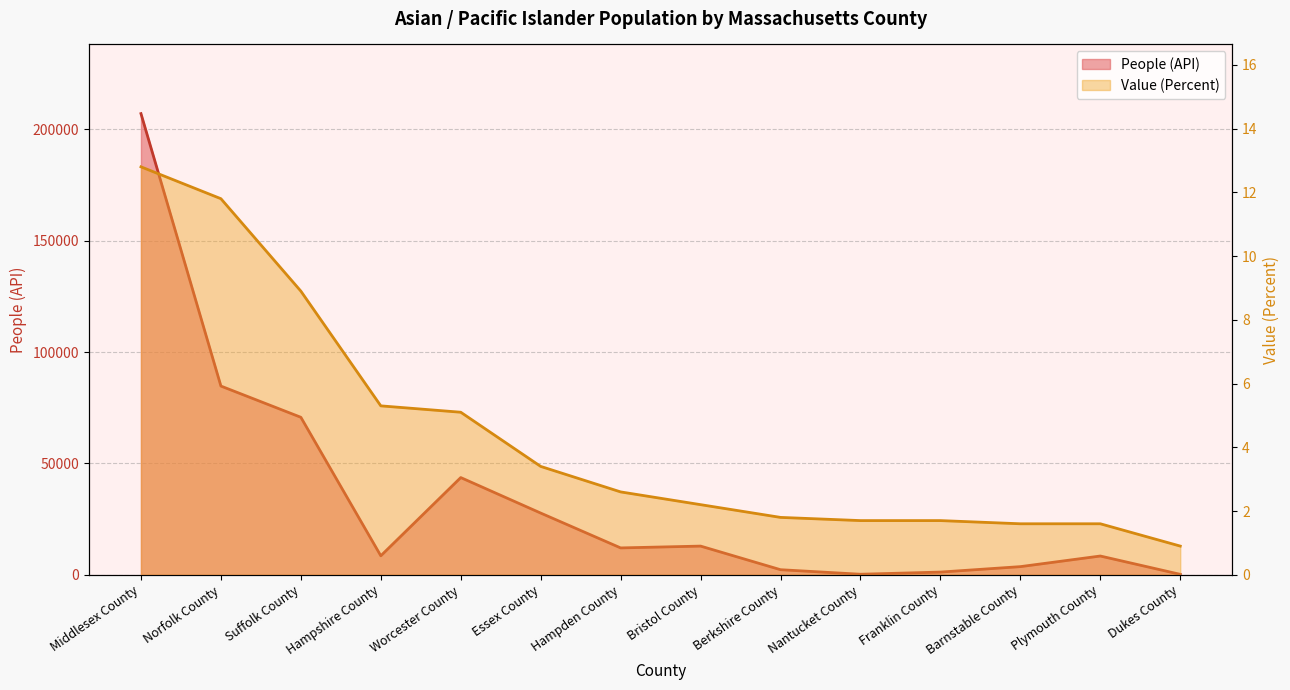

True or false: People (API) has more than 0 interior local peaks.

True